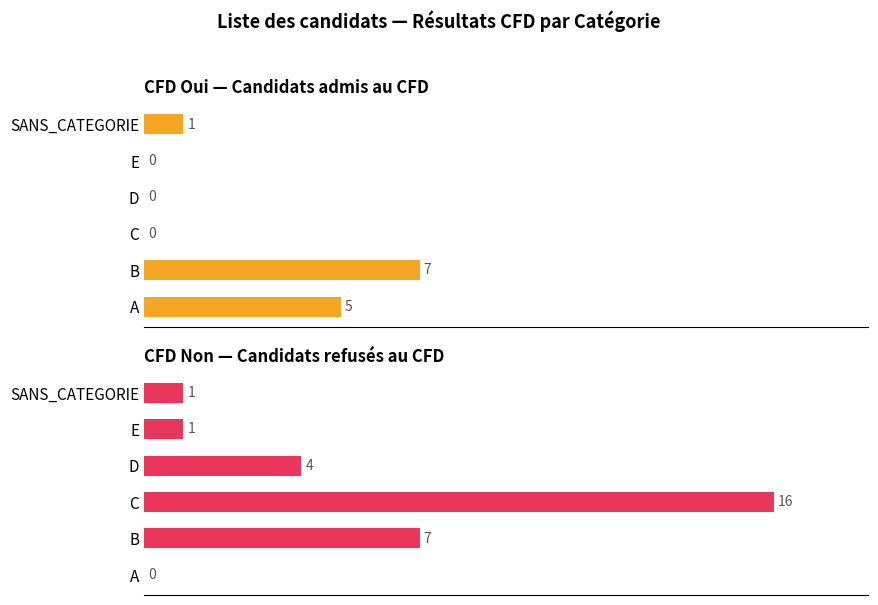

List the series in order of their overall mean, highest first.

CFD Non, CFD Oui